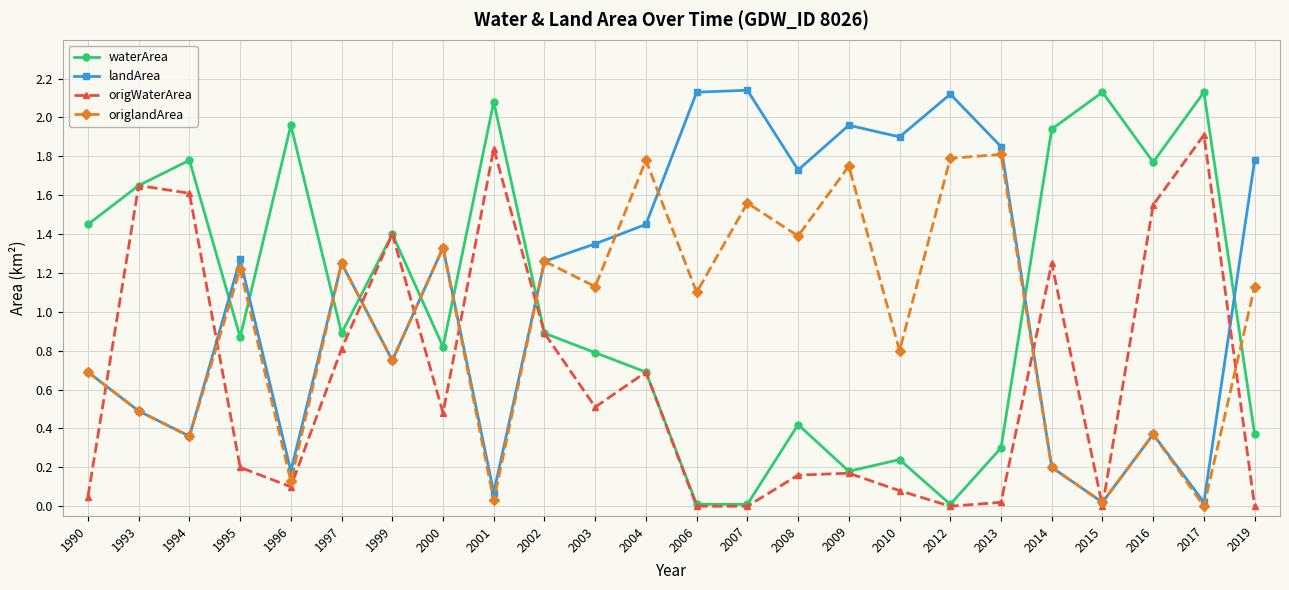

Which series has the largest total across all categories?

landArea